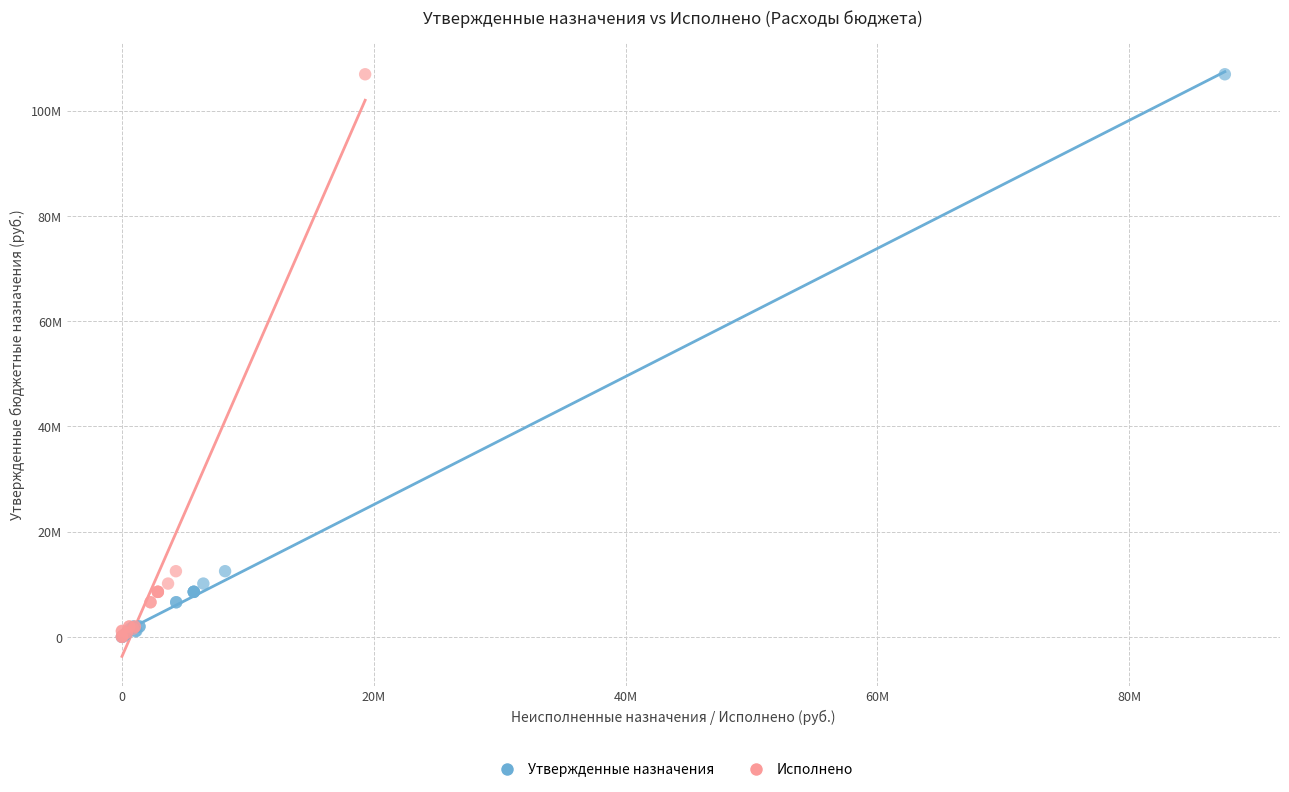

What are all the series names shown in the legend?

Утвержденные назначения, Исполнено